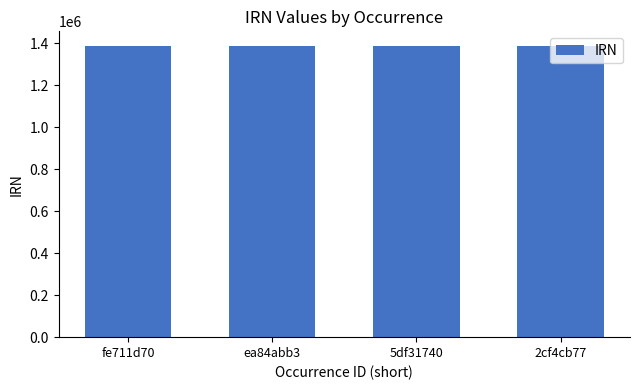

True or false: the data shows 1884017 at ea84abb3.

False